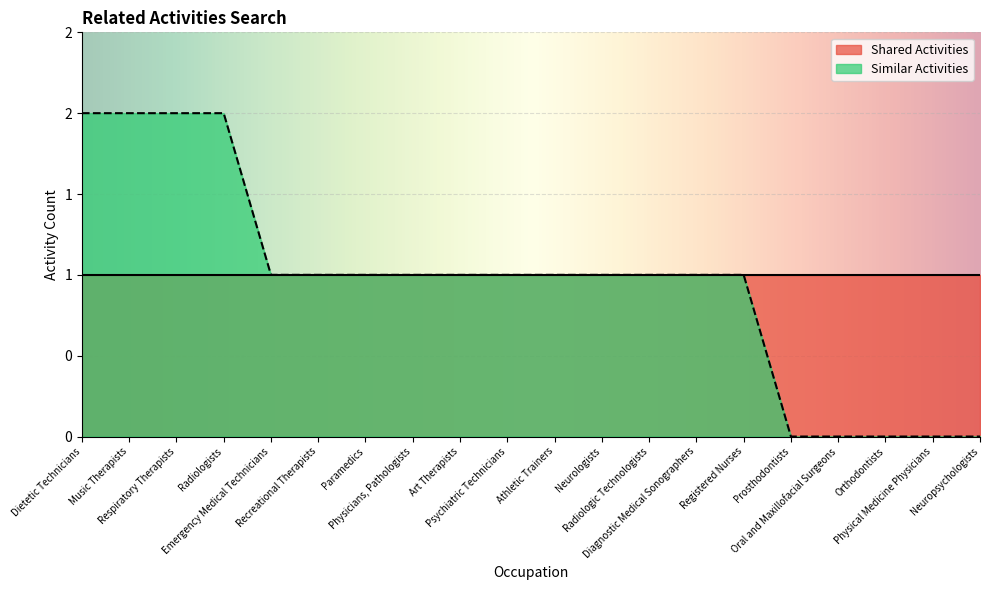

True or false: there are more than 2 points higher than both neighbors.

False